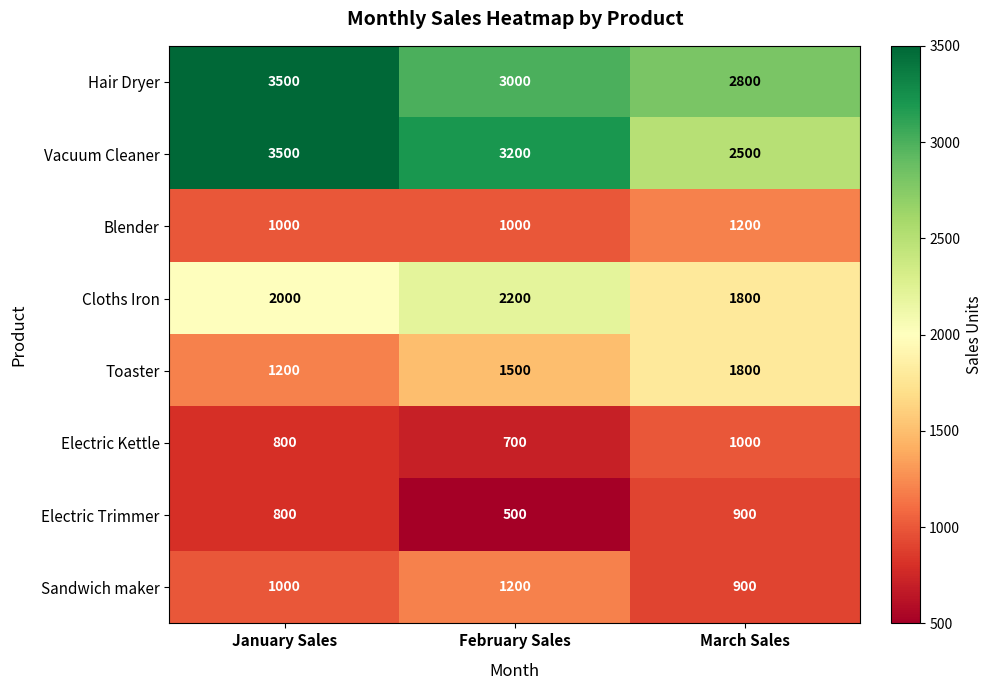

At how many categories does at least one series exceed 3325?

1